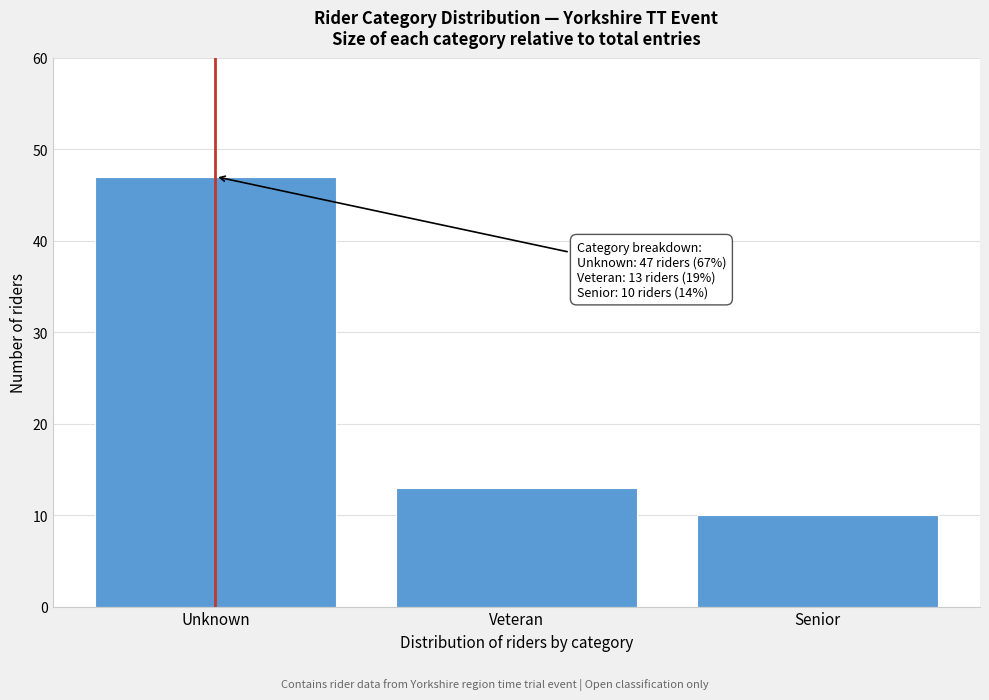

Reading left to right, transcribe all the data shown in this chart.

Unknown=47	Veteran=13	Senior=10